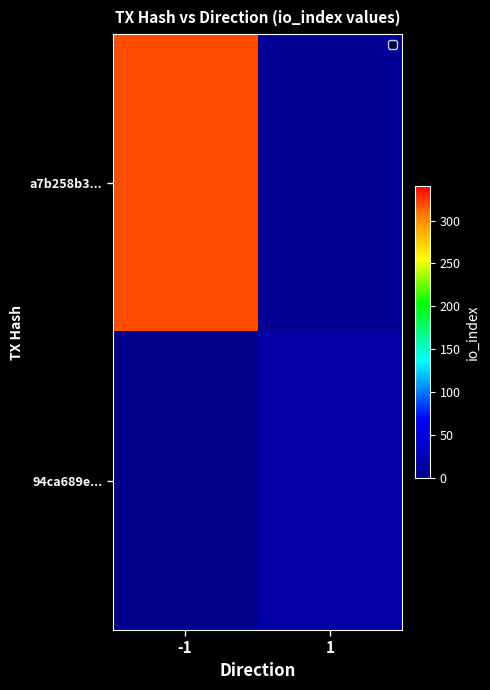

How many distinct data groups are displayed?

2